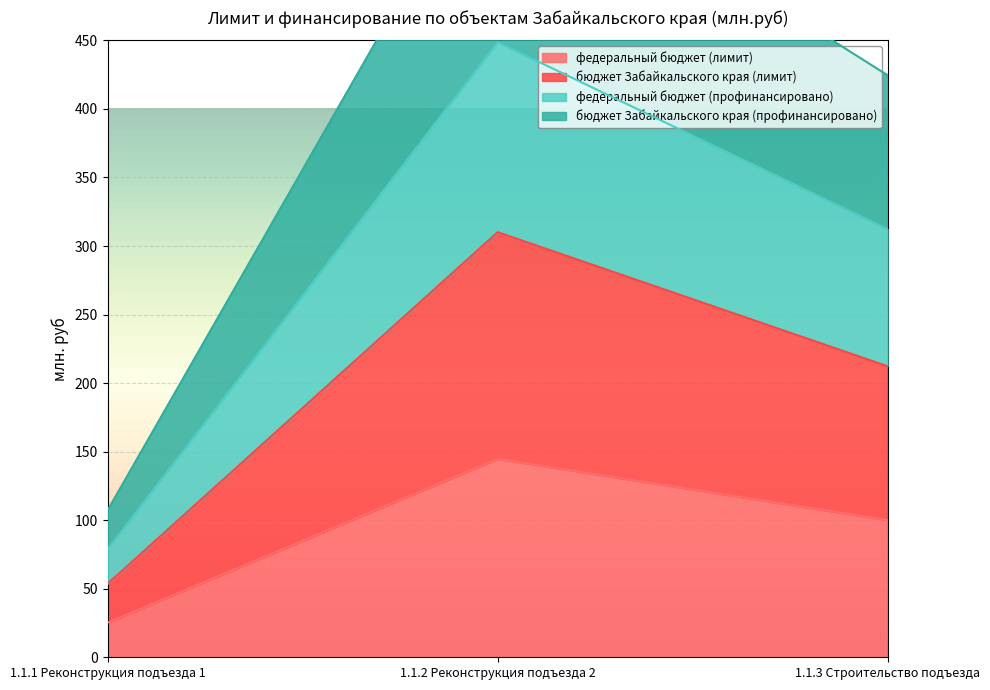

List the labels in order of бюджет Забайкальского края (лимит) value, largest first.

1.1.2 Реконструкция подъезда 2, 1.1.3 Строительство подъезда, 1.1.1 Реконструкция подъезда 1